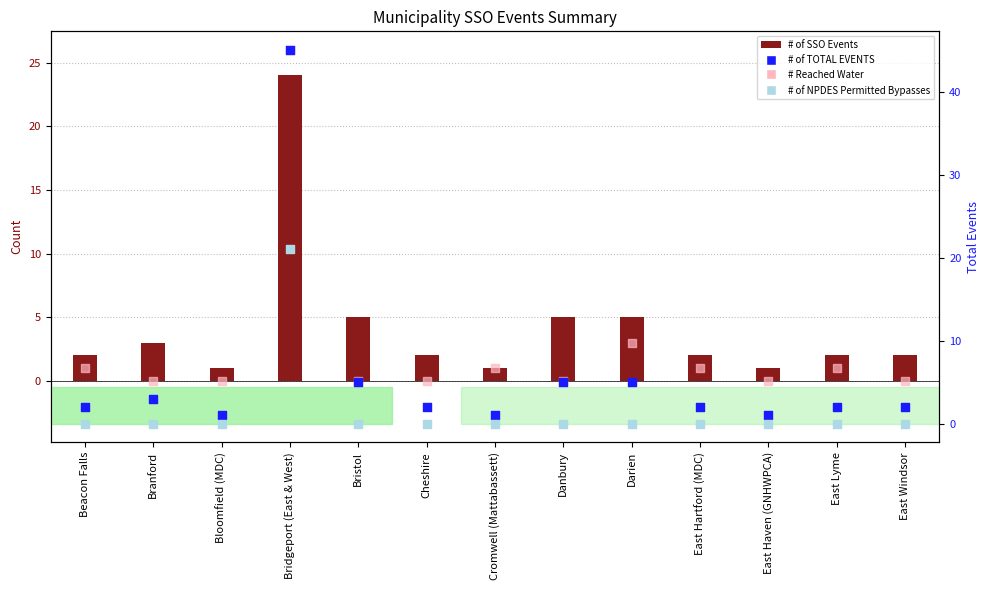

Which series reaches the minimum Y coordinate?

# Reached Water